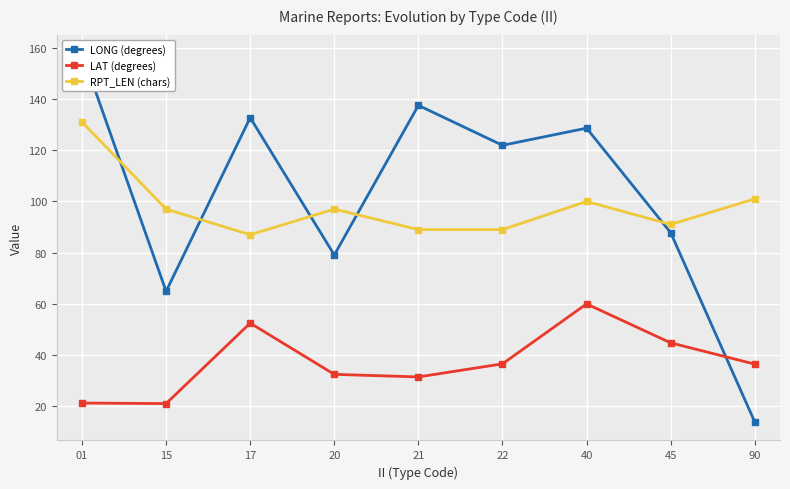

What is the difference between the second highest and second lowest values in the LAT (degrees) series?

31.2